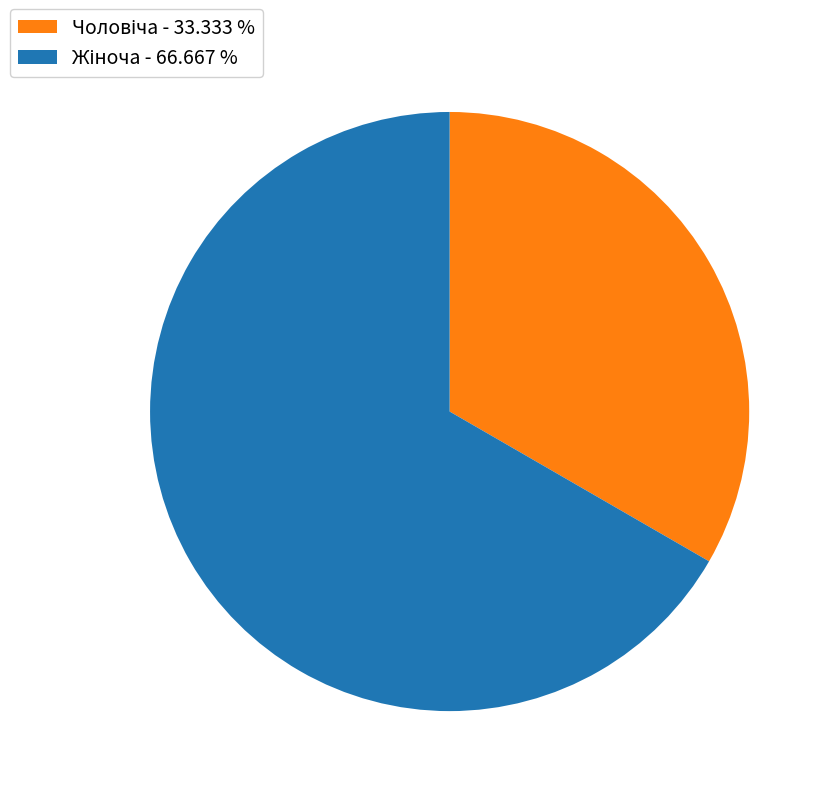

Does any single category account for the majority?

Yes